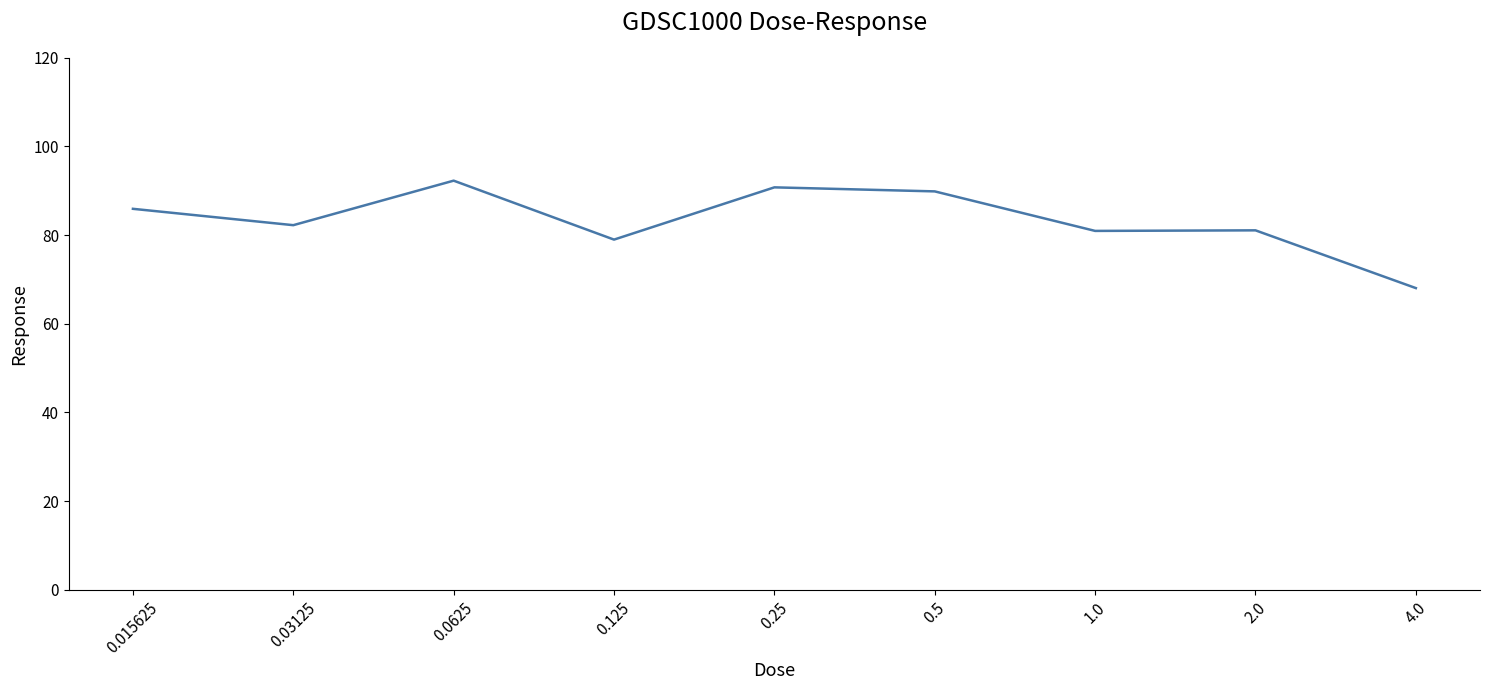

At which category does the data reach its first local peak?

0.0625